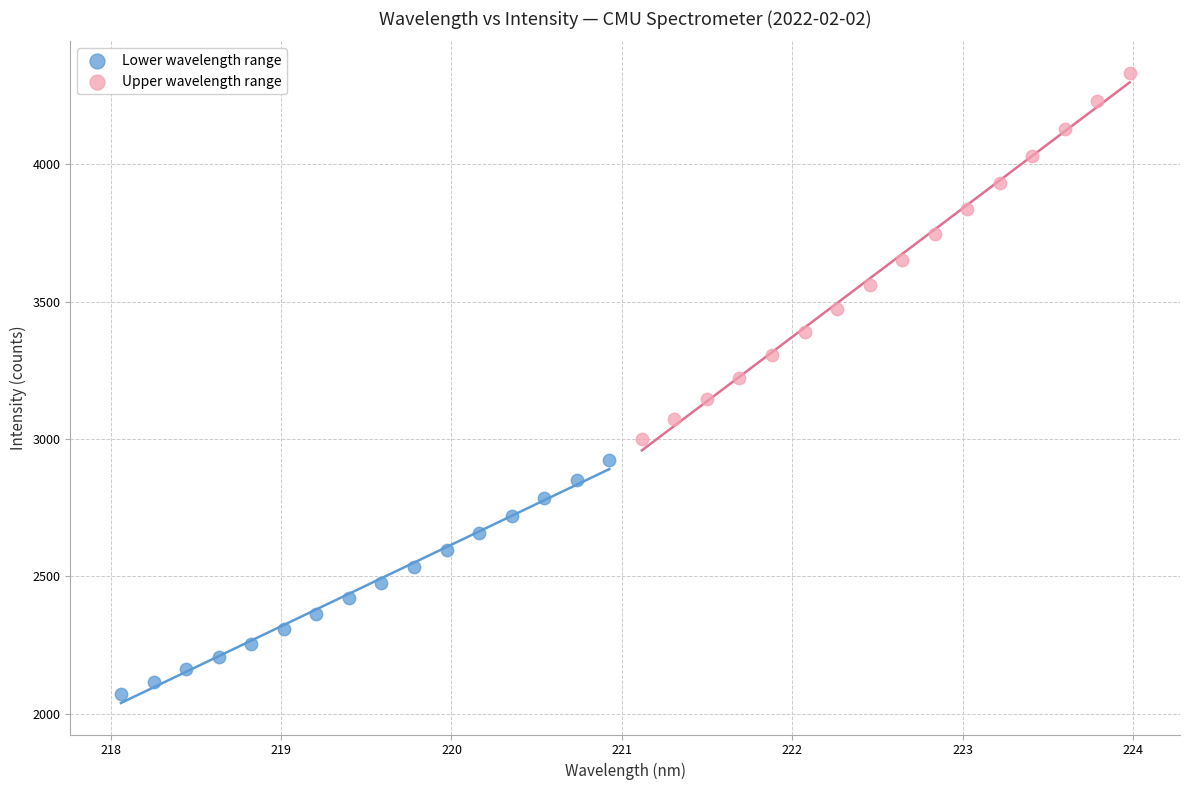

Which series contains the highest Y value?

Upper wavelength range